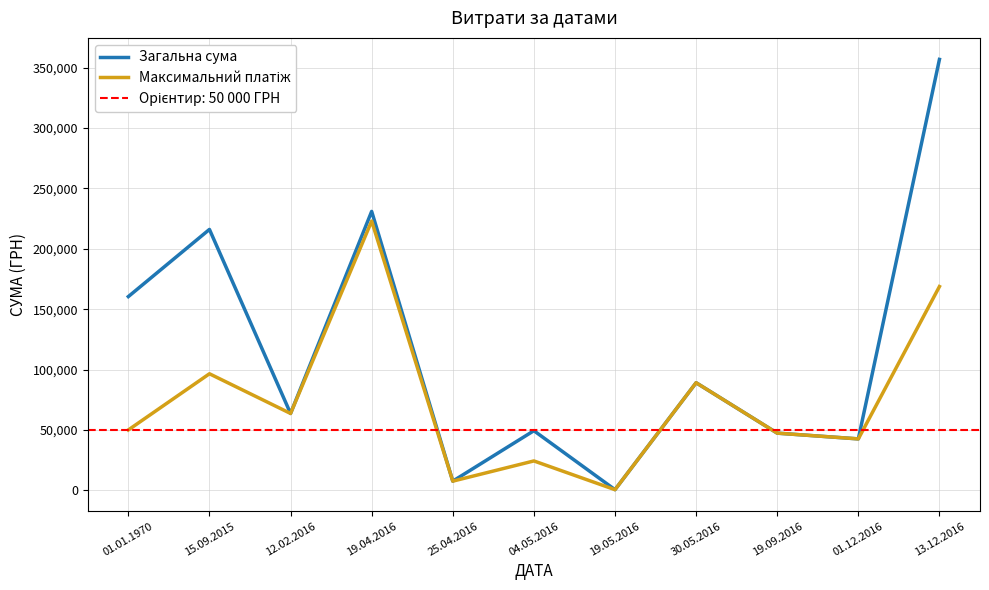

The value of Загальна сума at 04.05.2016 is 78108.4. True or false?

False